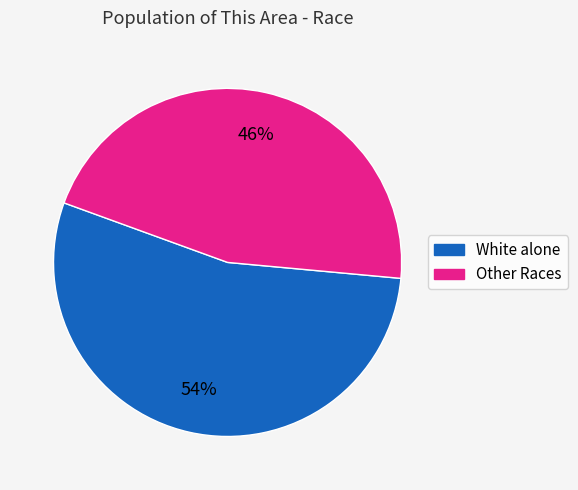

To the nearest percent, what is the difference between the largest and smallest slice percentages?

8%